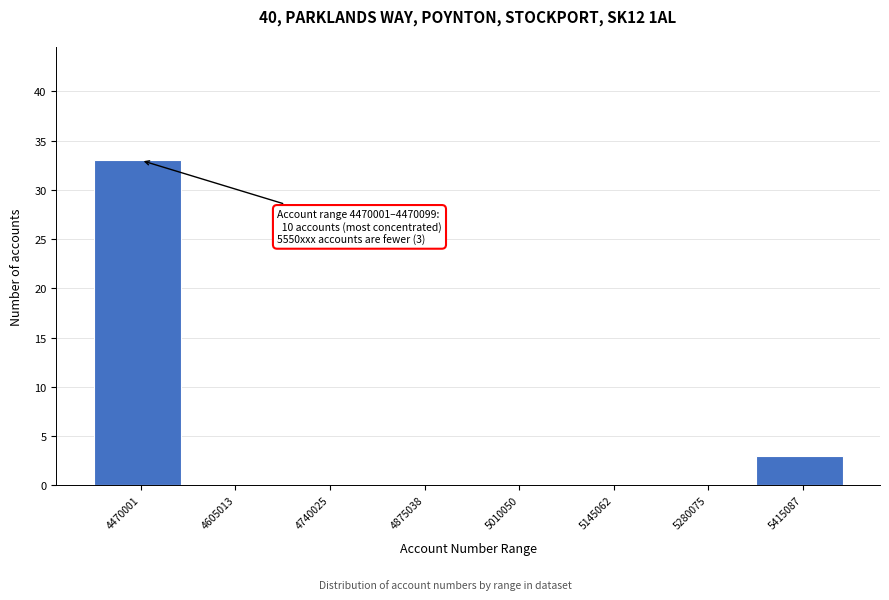

Reading right to left, transcribe all the data shown in this chart.

5415087=3	5280075=0	5145062=0	5010050=0	4875038=0	4740025=0	4605013=0	4470001=33